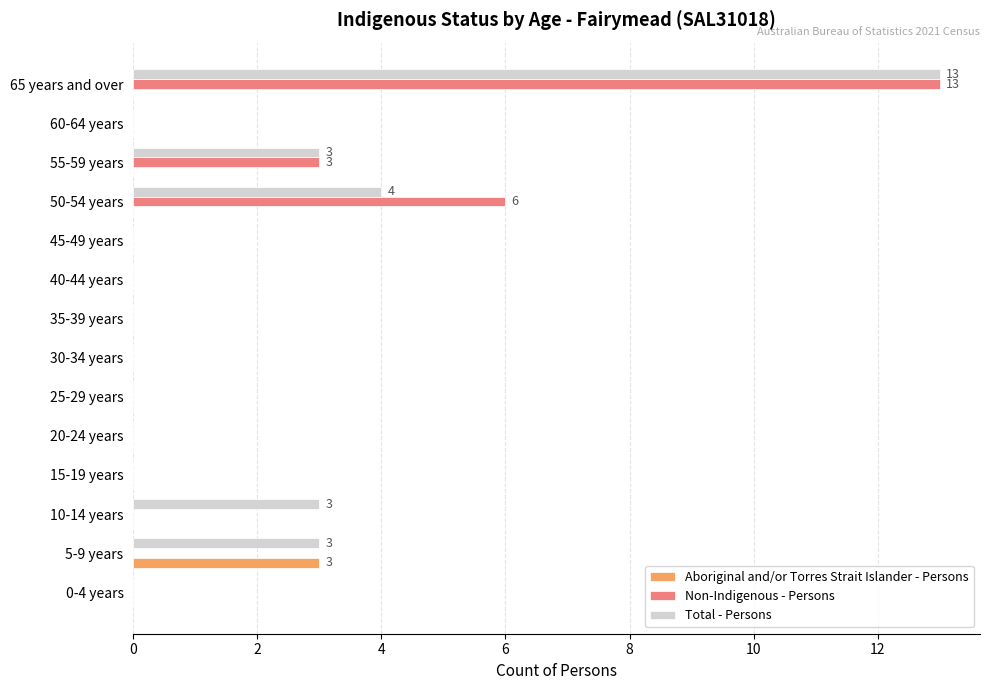

True or false: Total - Persons has a value of 0 at 15-19 years.

True